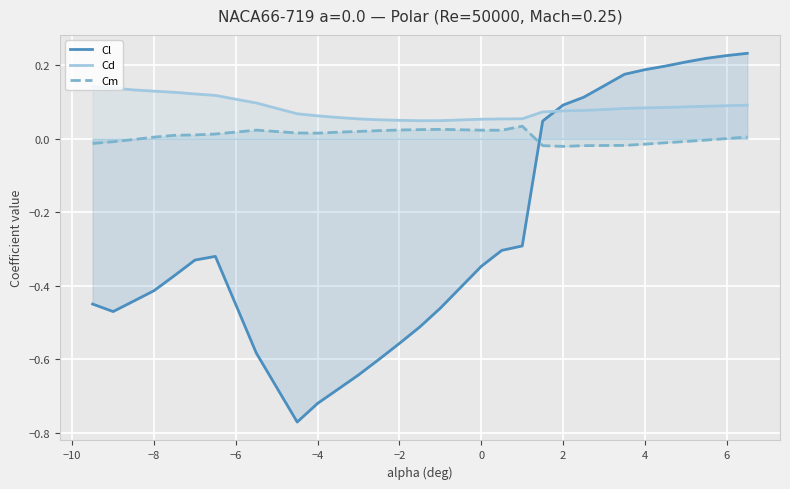

Does the chart display data point markers on the line(s)?

No